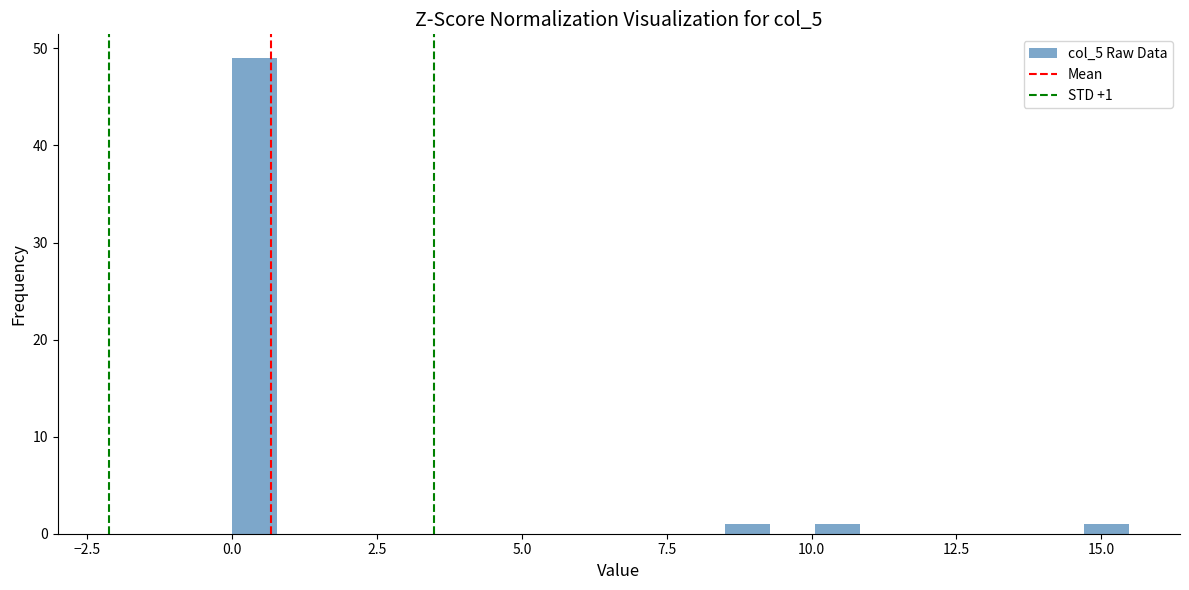

Around what value on the x-axis is the tallest bar? Give the approximate position of its centre, as read against the axis.

0.5